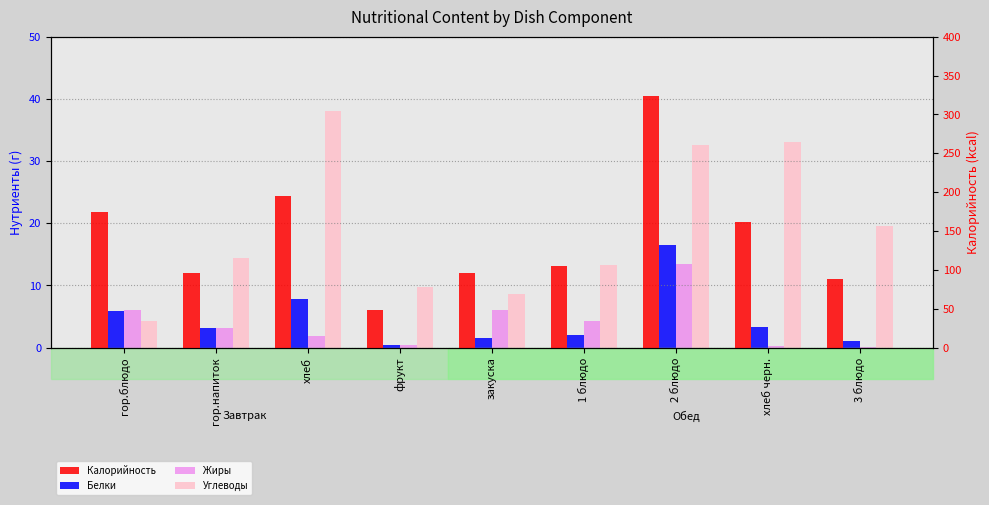

Reading left to right, extract all data points from this chart.

Белки: гор.блюдо=5.8	гор.напиток=3.1	хлеб=7.8	фрукт=0.4	закуска=1.6	1 блюдо=2.0	2 блюдо=16.5	хлеб черн.=3.3	3 блюдо=1.0
Жиры: гор.блюдо=6.0	гор.напиток=3.2	хлеб=1.9	фрукт=0.4	закуска=6.1	1 блюдо=4.3	2 блюдо=13.4	хлеб черн.=0.3	3 блюдо=0.1
Углеводы: гор.блюдо=4.3	гор.напиток=14.4	хлеб=38.0	фрукт=9.8	закуска=8.7	1 блюдо=13.3	2 блюдо=32.6	хлеб черн.=33.0	3 блюдо=19.6
Калорийность: гор.блюдо=174.8	гор.напиток=96.0	хлеб=195.0	фрукт=49.0	закуска=96.0	1 блюдо=104.8	2 блюдо=323.3	хлеб черн.=161.5	3 блюдо=88.0